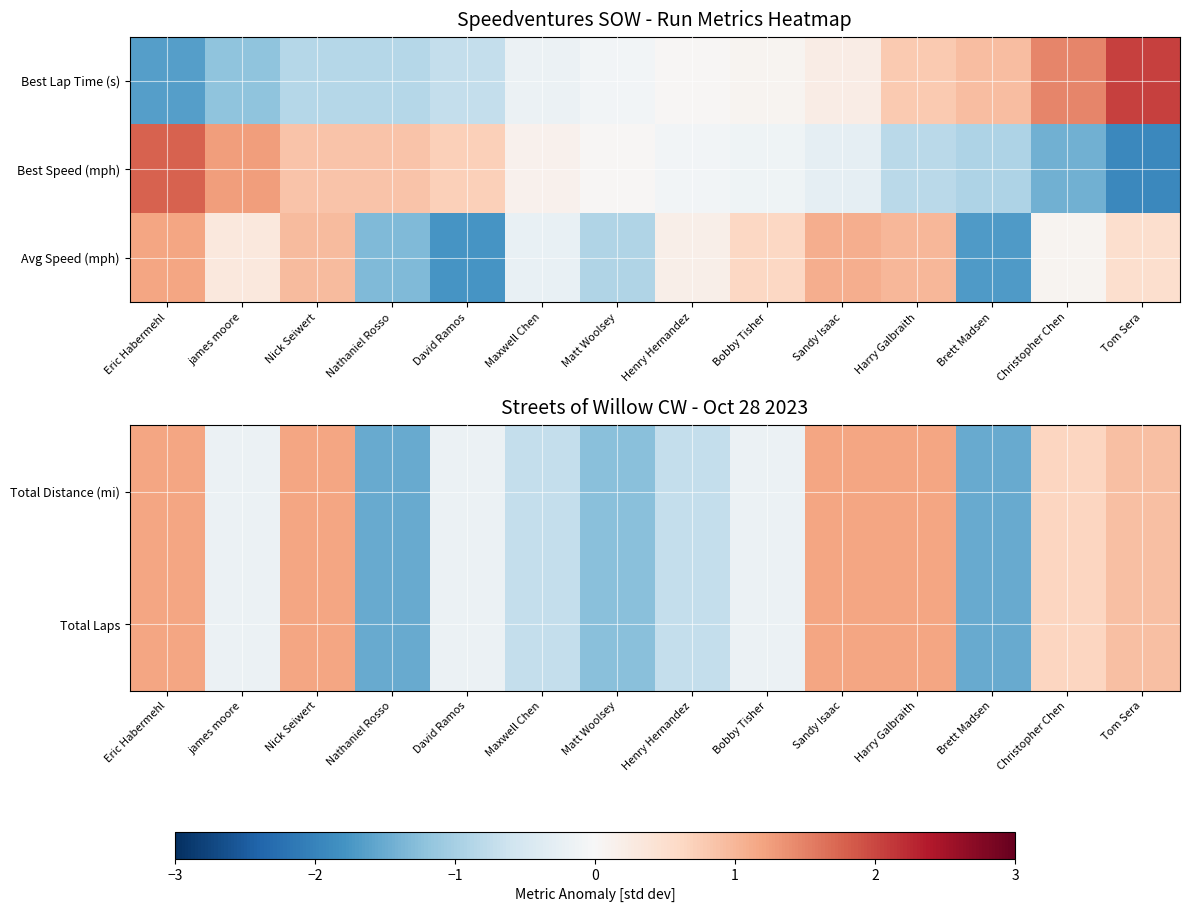

Read the Total Laps value at james moore.

-0.2